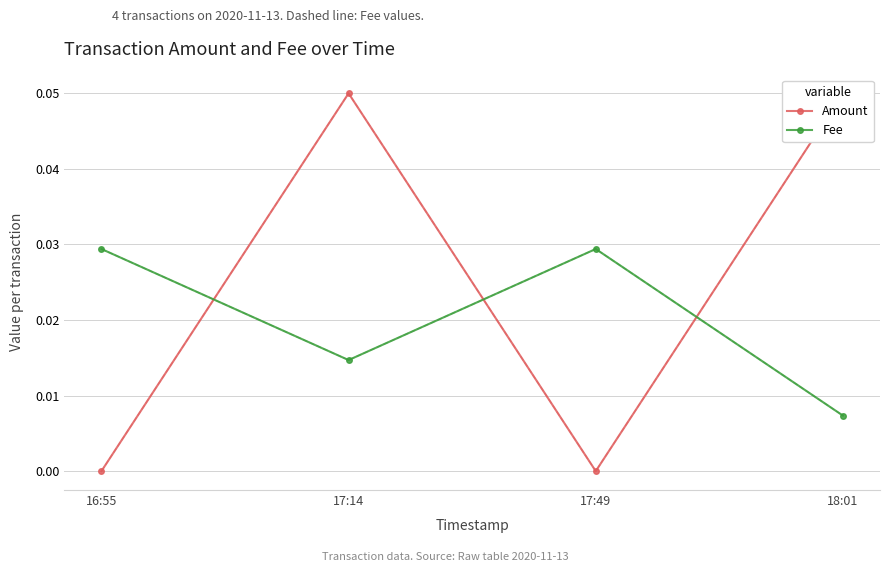

Rank the series by their maximum value, from lowest to highest.

Fee, Amount